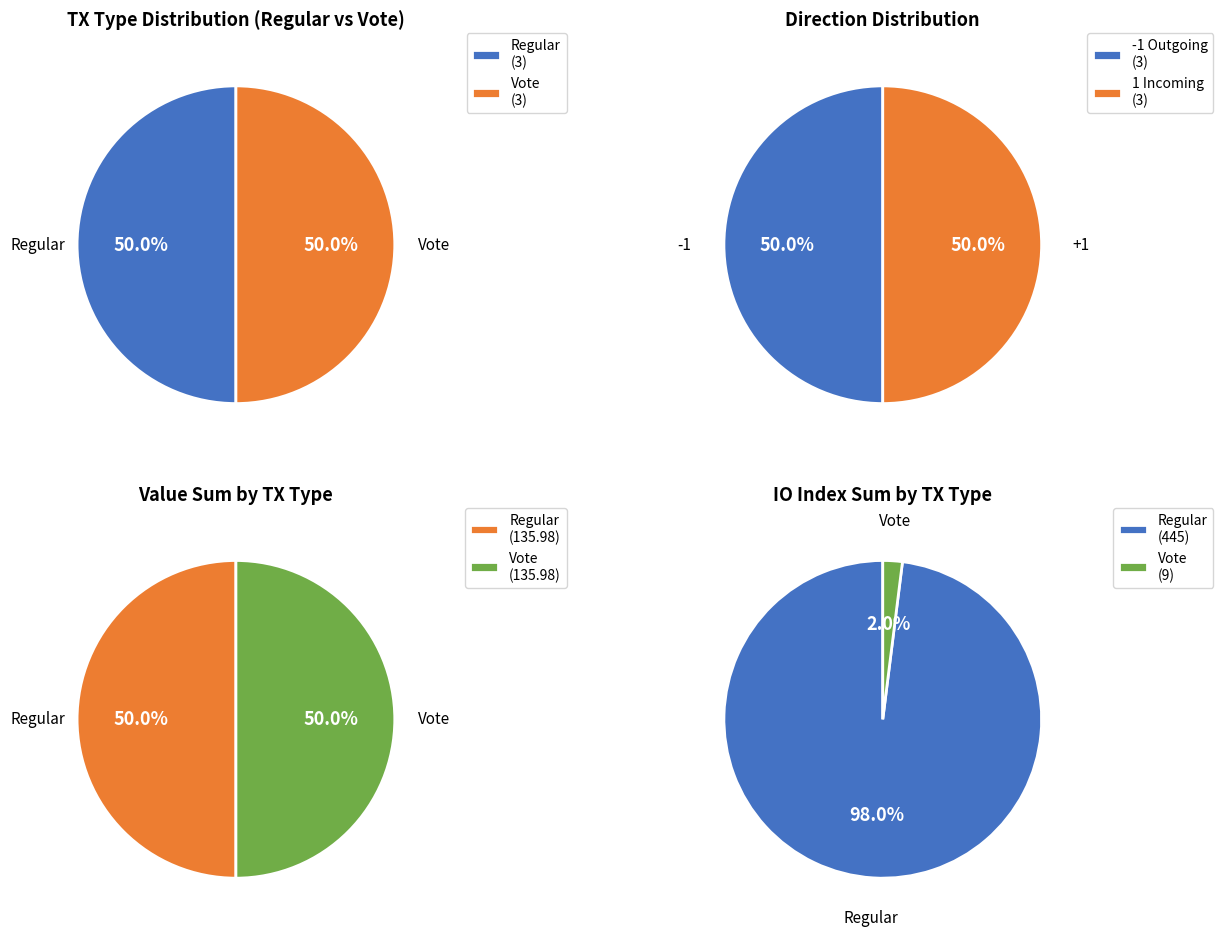

Is there any slice that represents more than half of the pie?

No